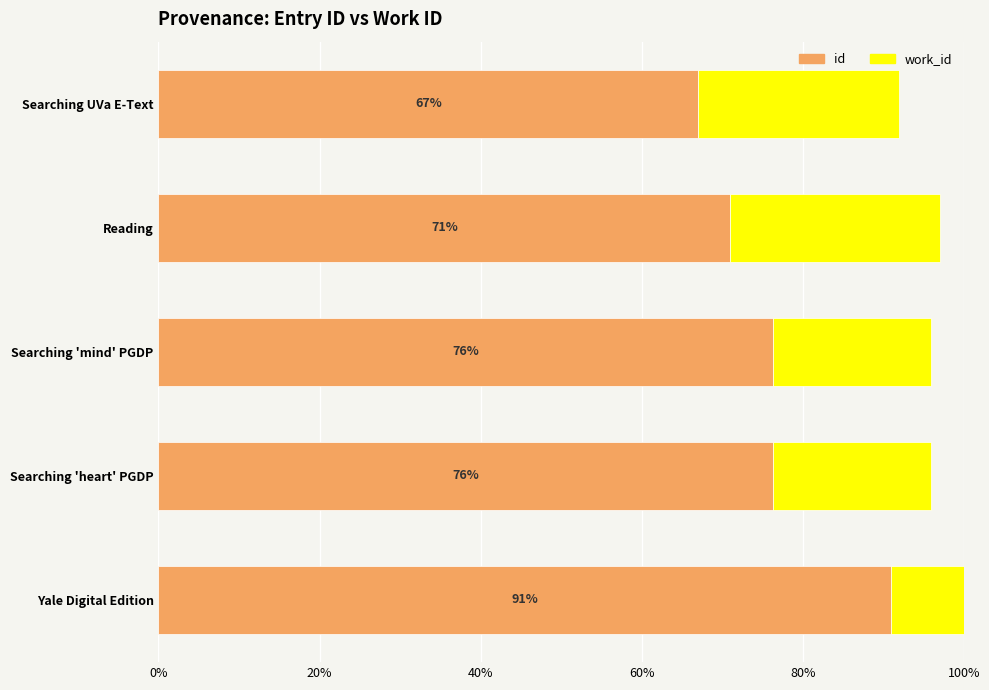

True or false: id has a value of 76.3 at Searching 'mind' PGDP.

True